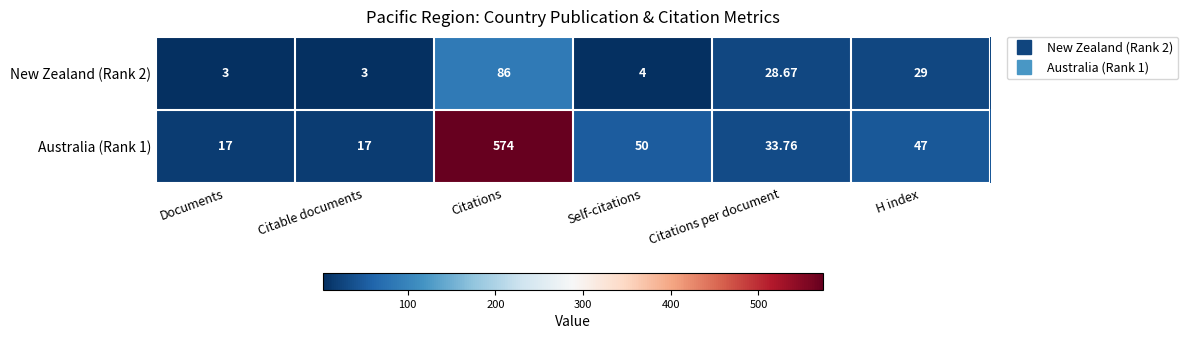

Which series has the largest total across all categories?

Australia (Rank 1)